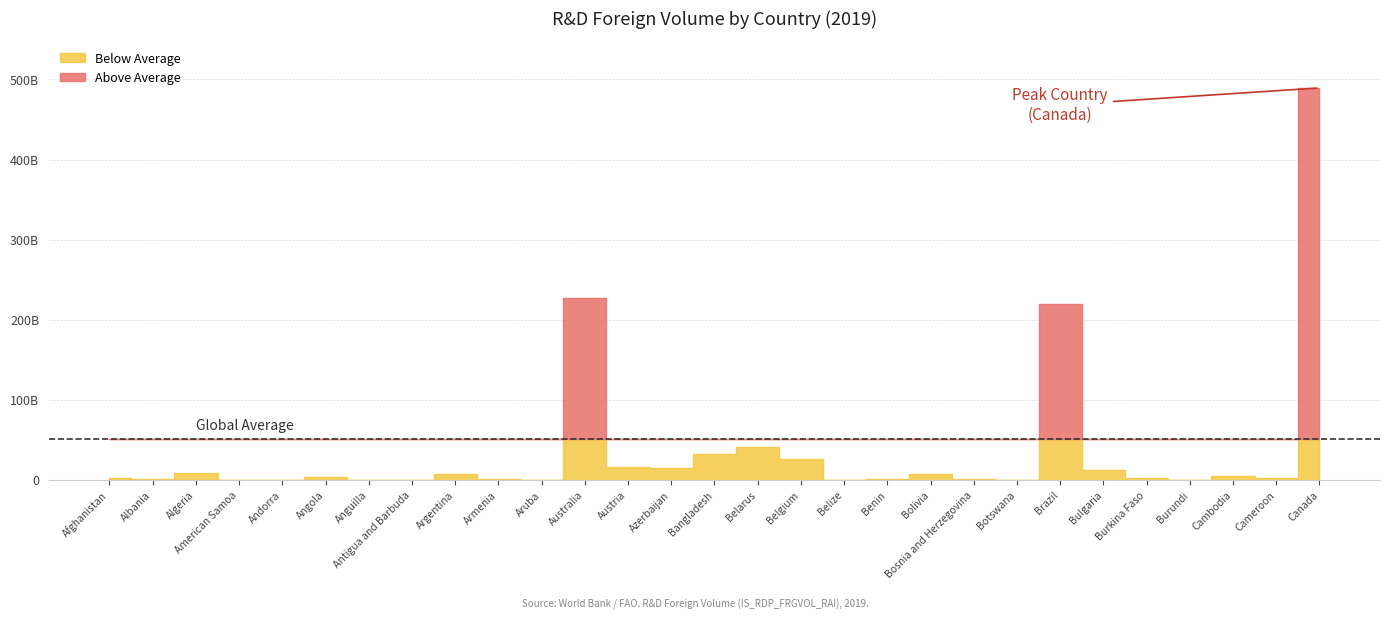

How many lines are shown in the chart?

1